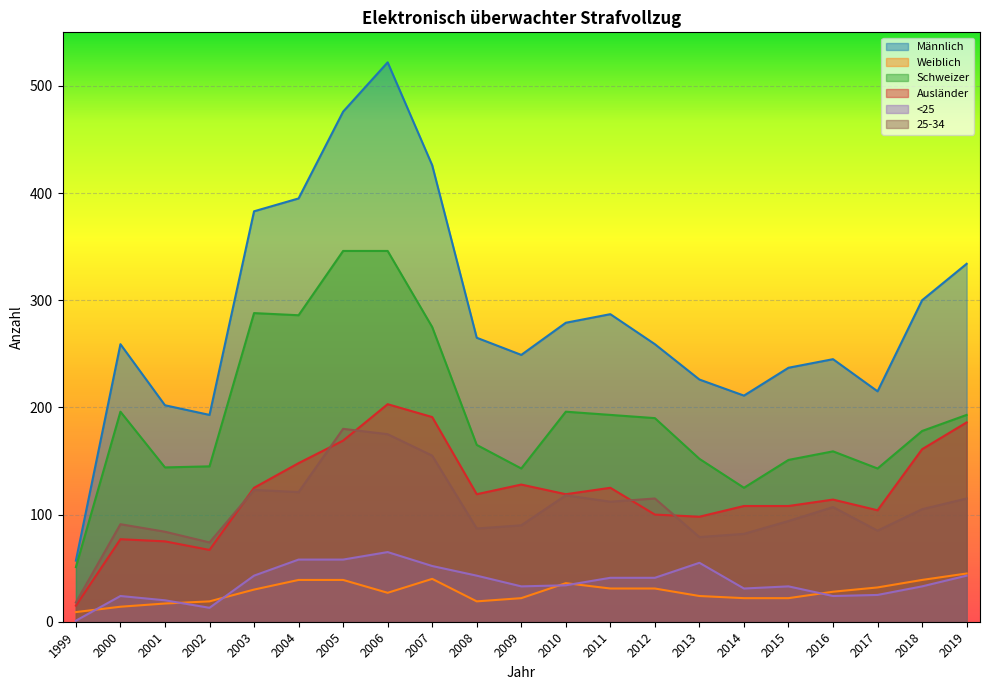

What is the difference between the maximum and minimum values in the 25-34 series?

162